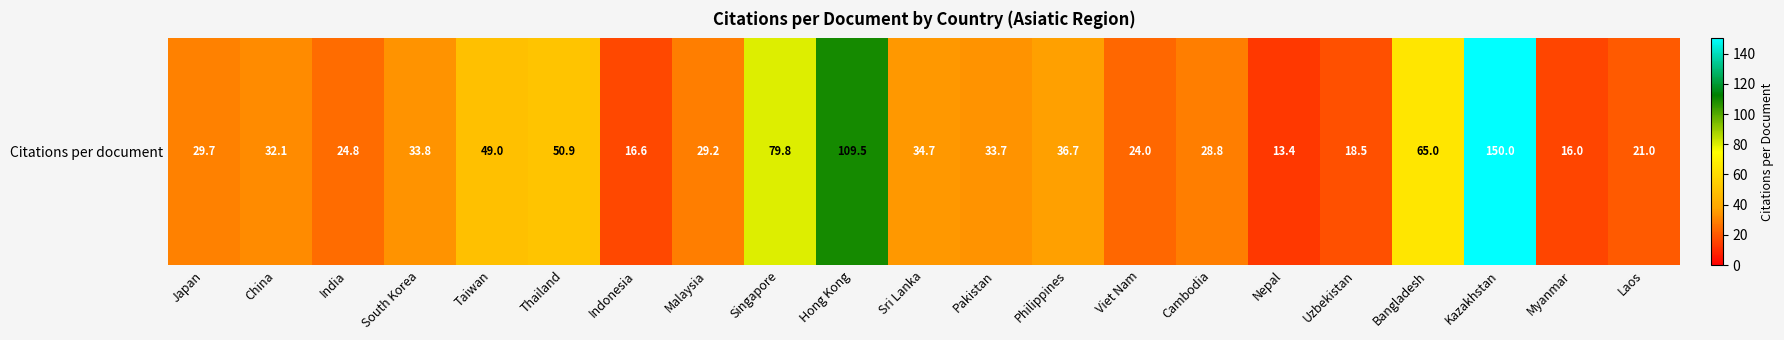

What is the average value?

42.7